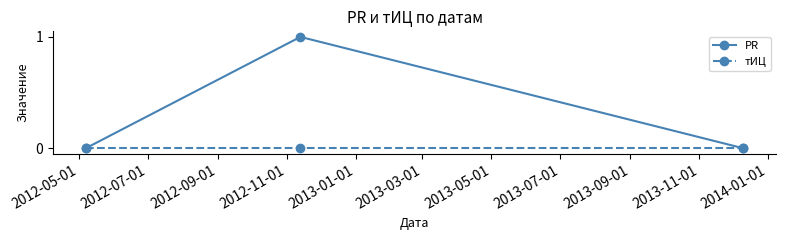

Rank the series by their average value, from highest to lowest.

PR, тИЦ